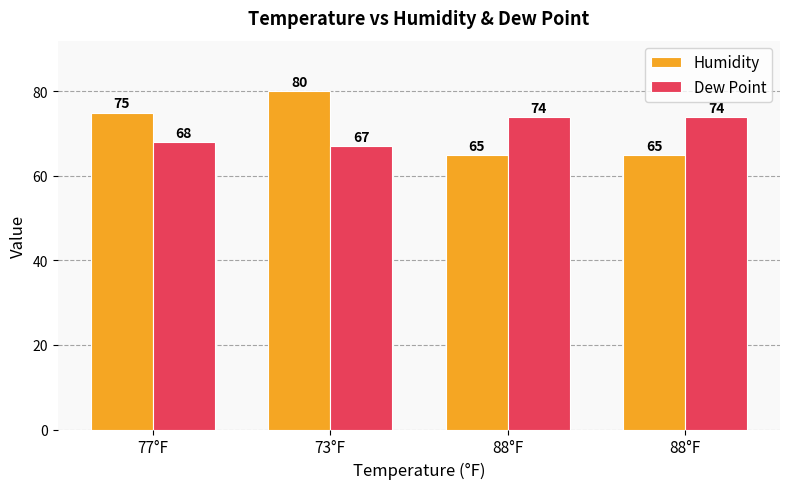

Reading left to right, extract all data points from this chart.

Humidity: 75	80	65	65
Dew Point: 68	67	74	74